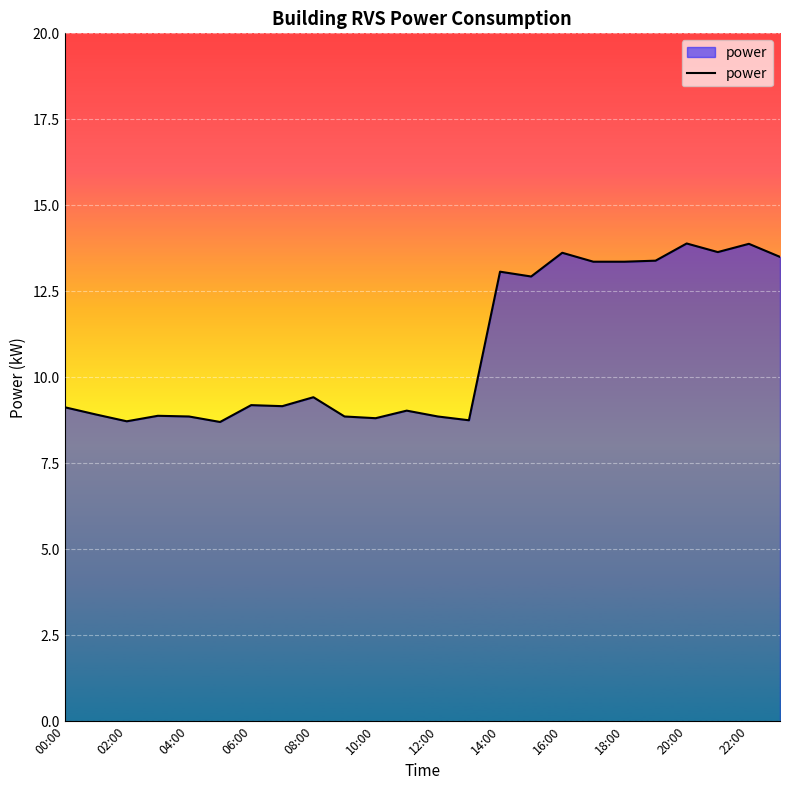

How many series are shown in this chart?

1